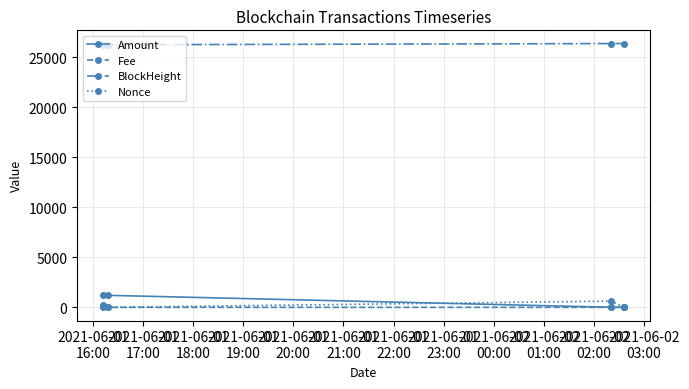

What is the minimum value for BlockHeight?

26230.0